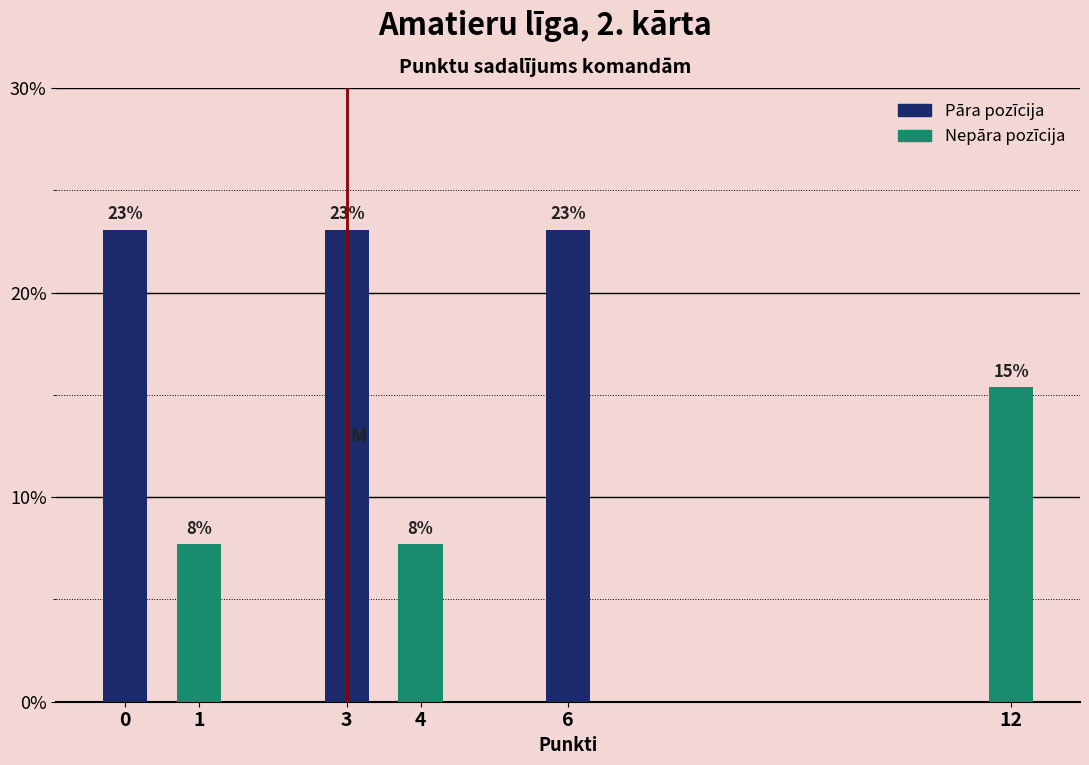

What is the maximum value shown in the chart?

23.1